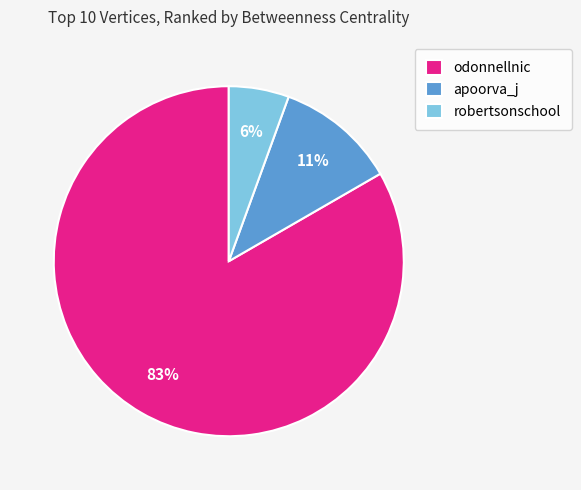

Count the number of slices in the pie.

3